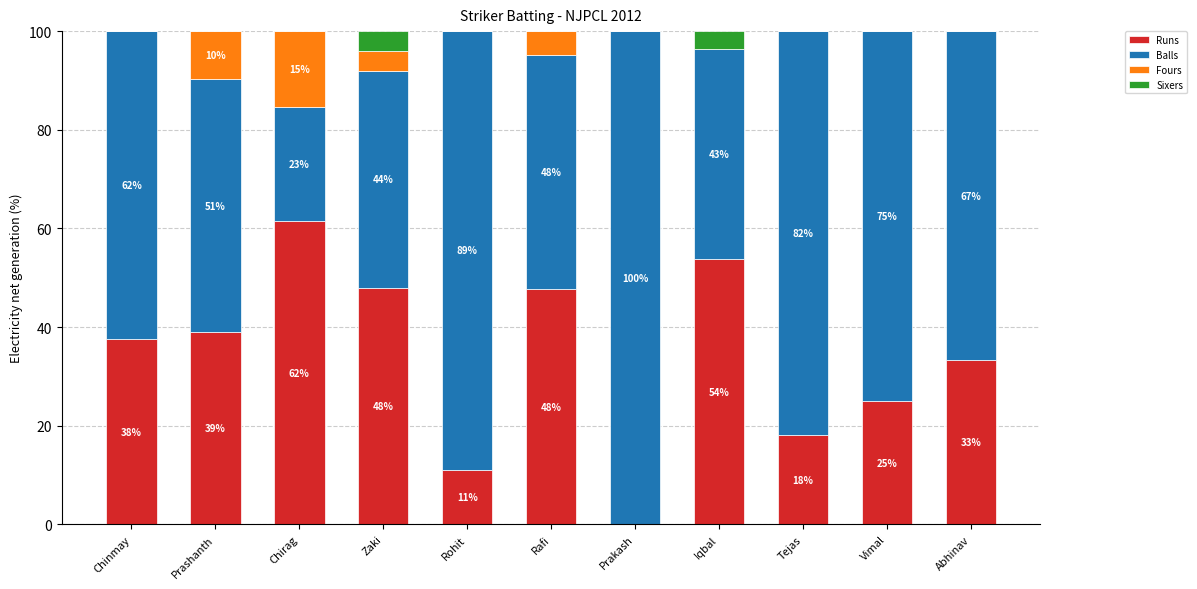

At which label does Runs first exceed 37?

Chinmay